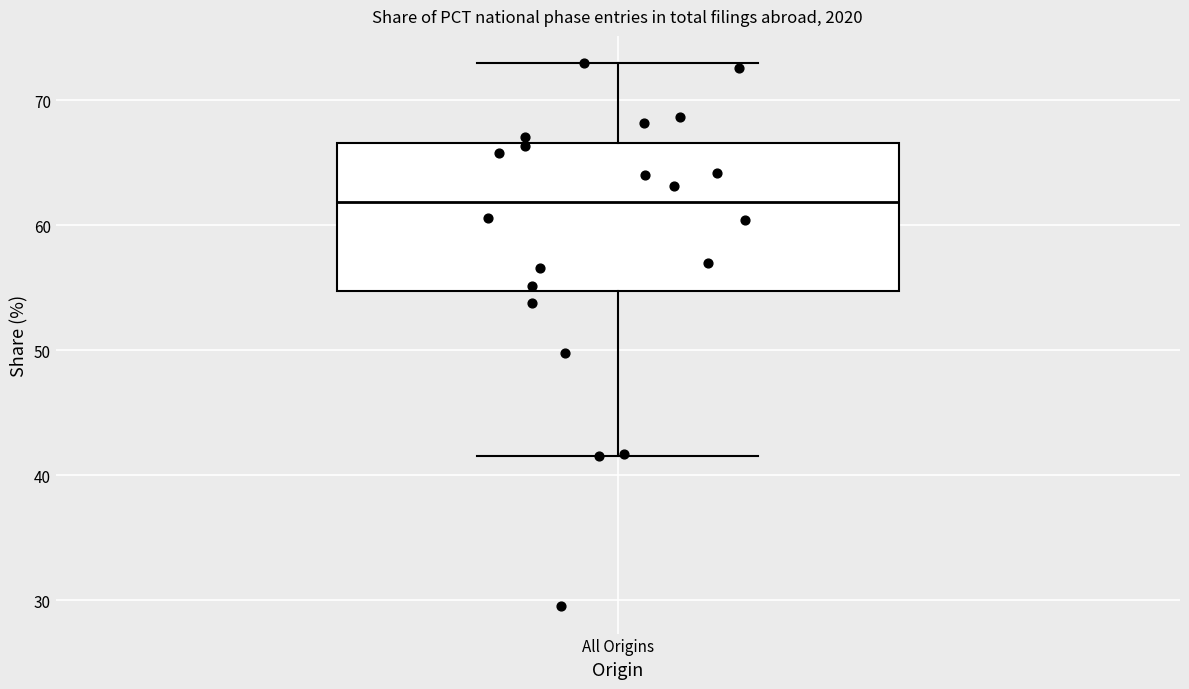

Read this box plot against the y-axis: the position of the median line, the range covered by the box, and the ends of both whiskers. The values are not printed on the chart, so give them approximately, as read against the axis.

median 62, box 55 to 67, whiskers 42 to 73